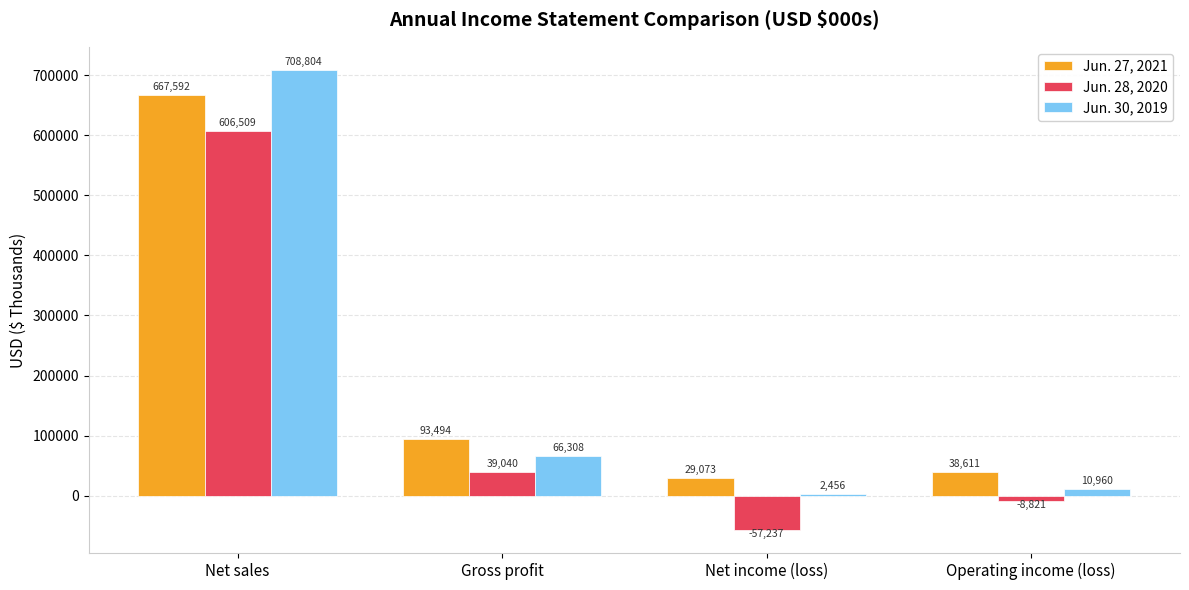

At which category does the chart reach its peak across all series?

Net sales